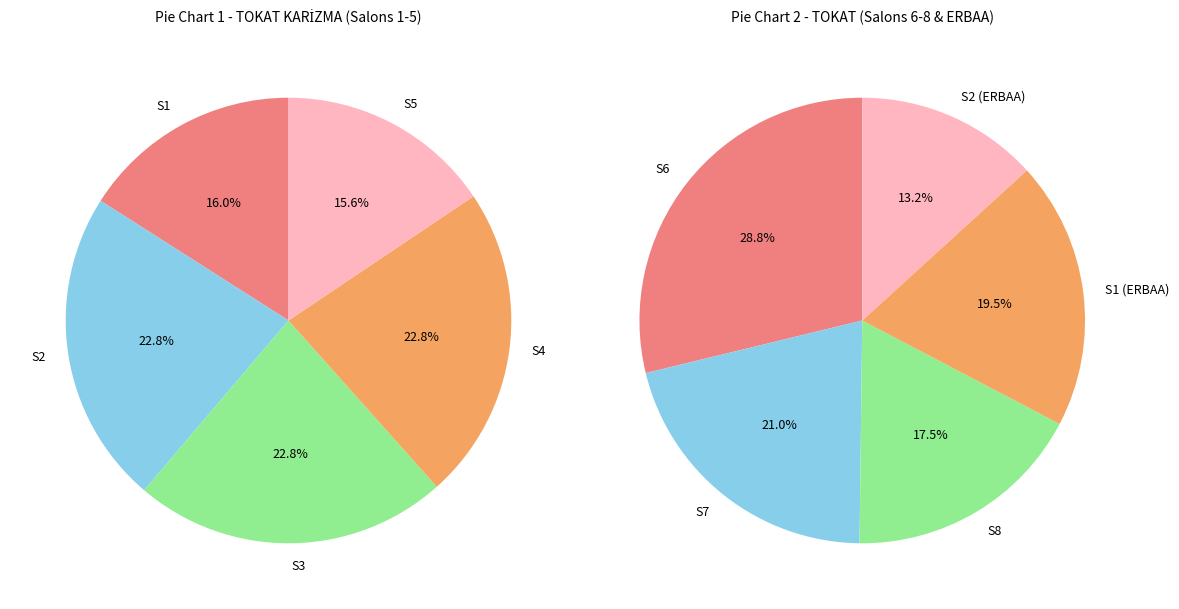

Does 2 account for over 50% of the chart?

No